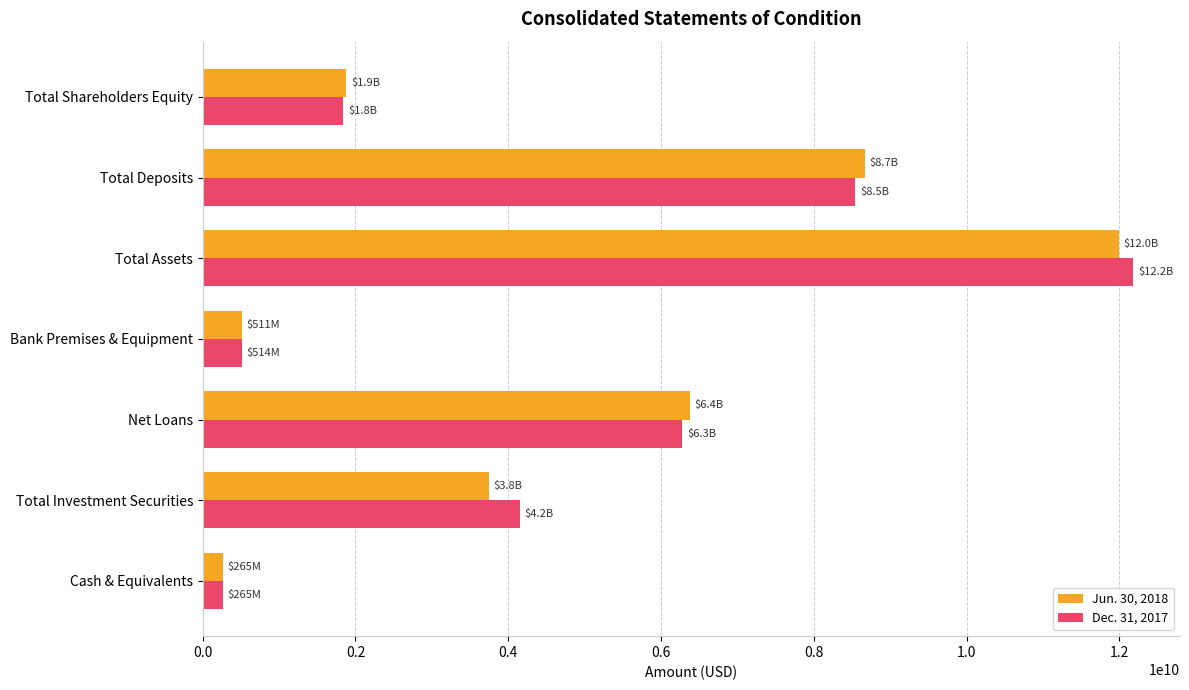

At Total Assets, list the series in order from smallest to largest.

Jun. 30, 2018, Dec. 31, 2017